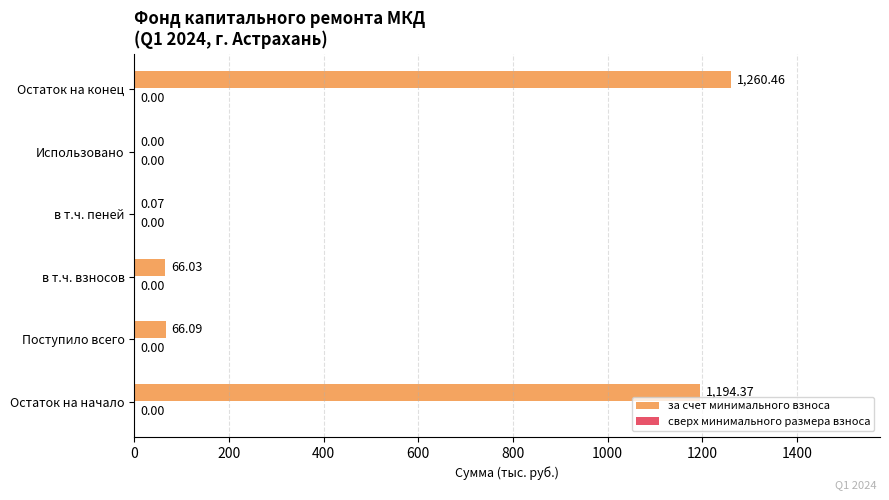

Which has a higher value, Использовано or Поступило всего?

Поступило всего